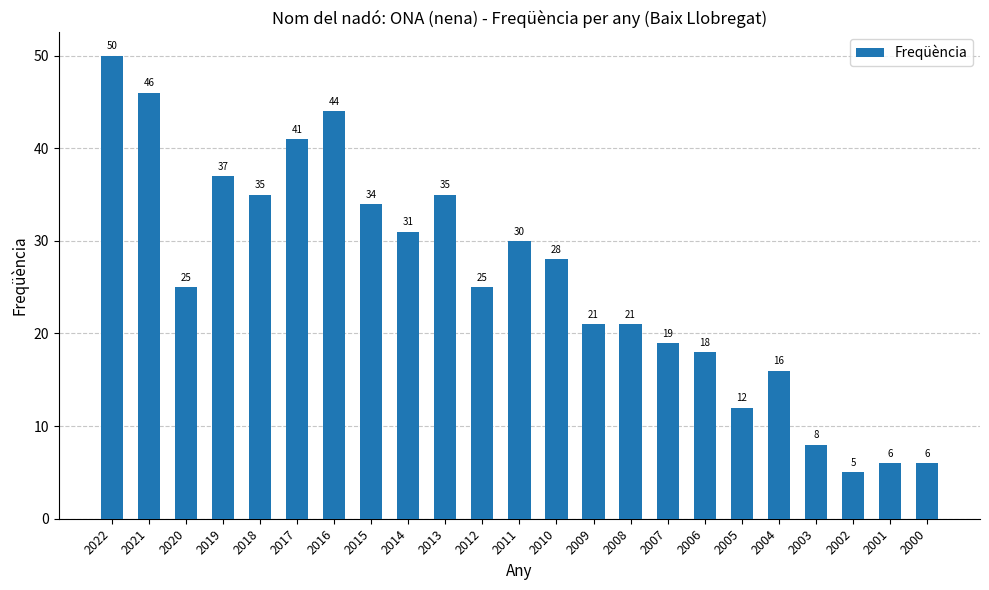

Count the number of data series in this chart.

1